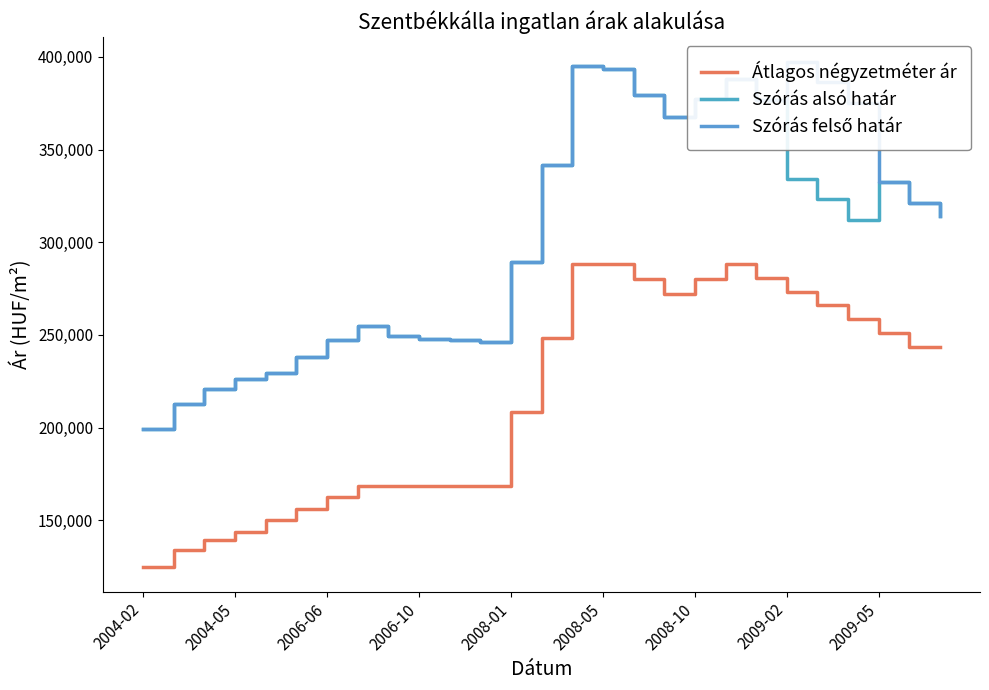

Which label corresponds to the smallest value in the chart?

2004-02